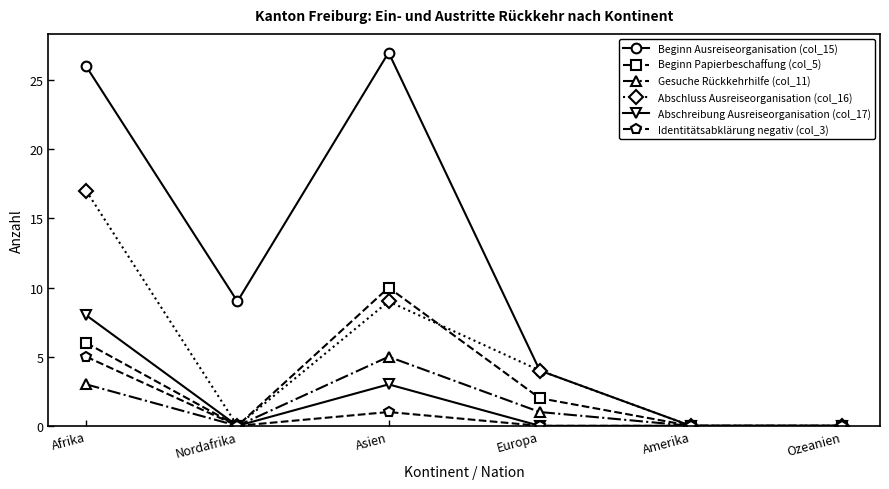

What is the difference between the second highest and second lowest values in the Beginn Ausreiseorganisation (col_15) series?

26